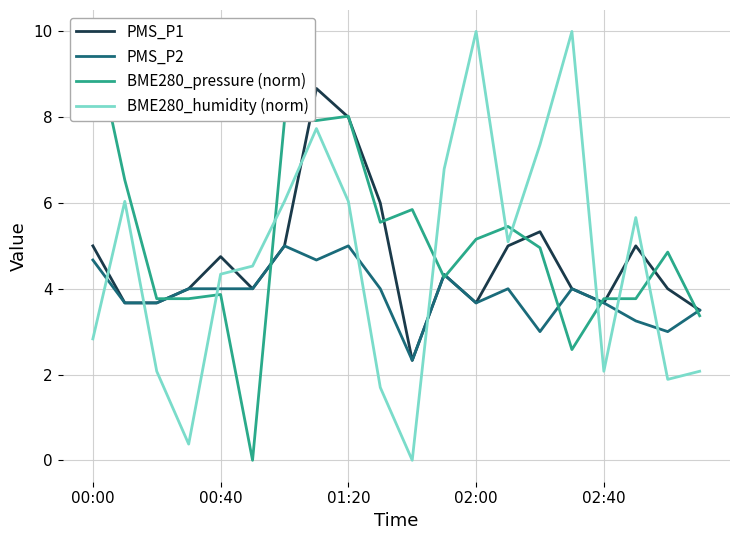

What is the highest value of the PMS_P2 series?

5.0